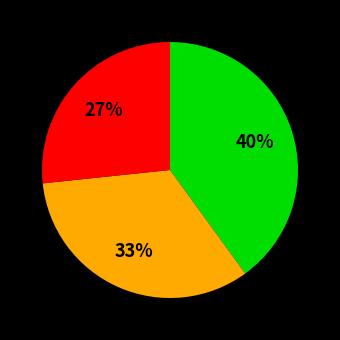

To the nearest percent, what is the difference between the largest and smallest slice percentages?

13%